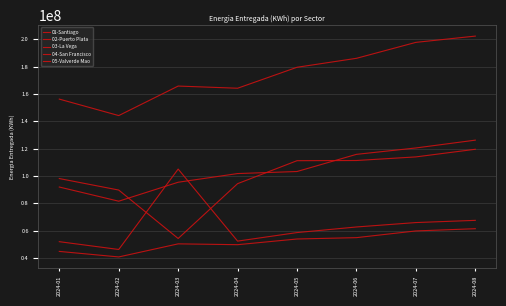

True or false: 03-La Vega has more than 1 points higher than both neighbors.

False